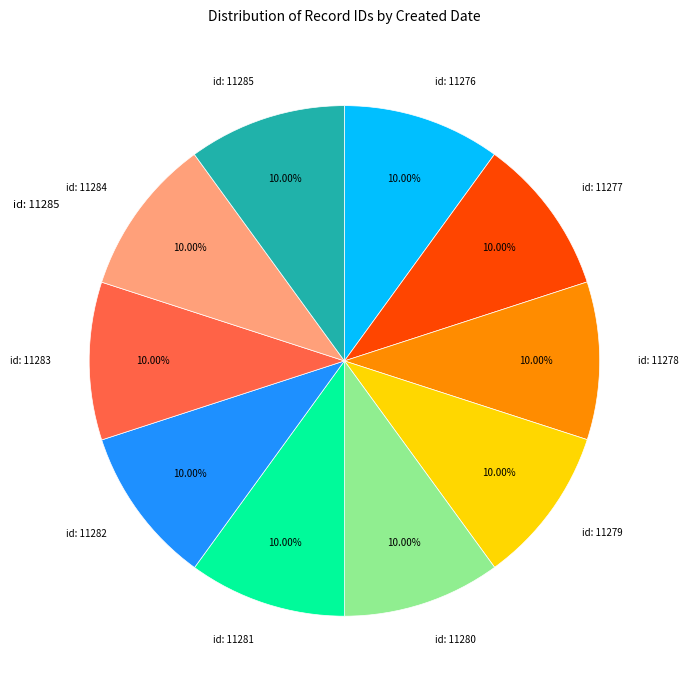

Is the sum of id: 11282 and id: 11276 greater than half?

No